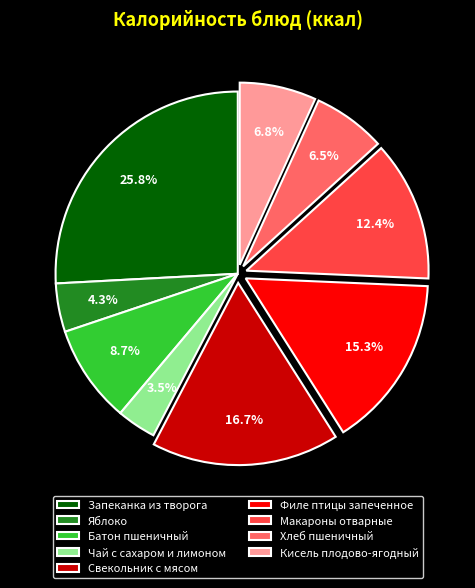

Which slice is the smallest?

Чай с сахаром и лимоном